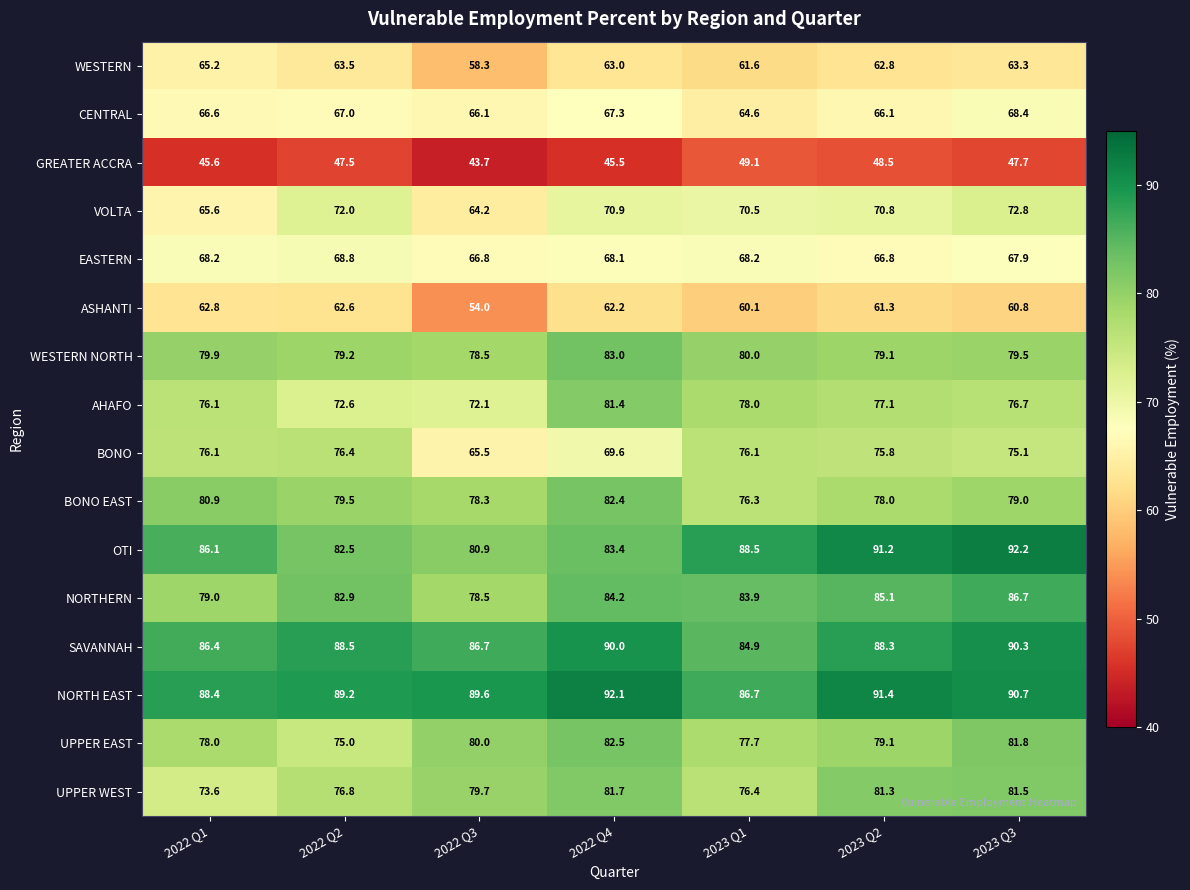

True or false: WESTERN has a value of 35.5 at 2023 Q2.

False